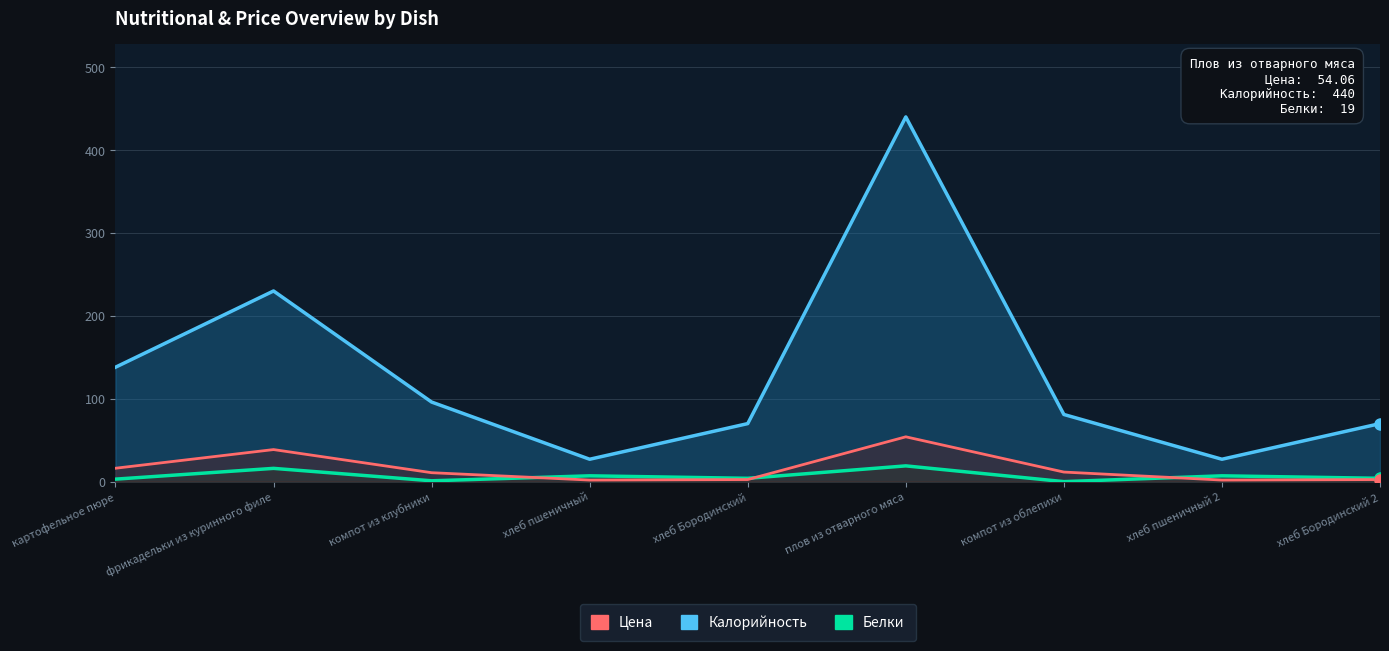

What is the average value of the Белки series?

6.8